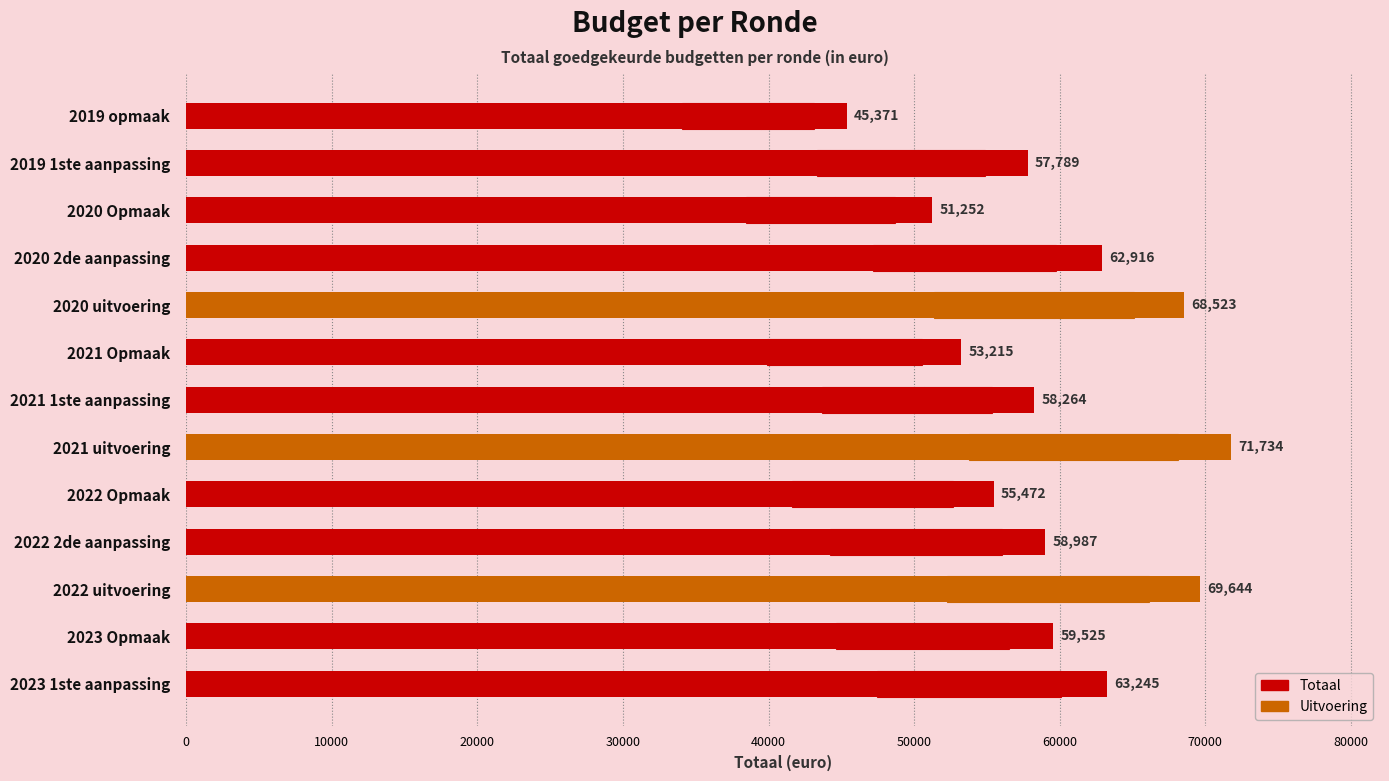

True or false: the data shows 69250 at 2019 opmaak.

False